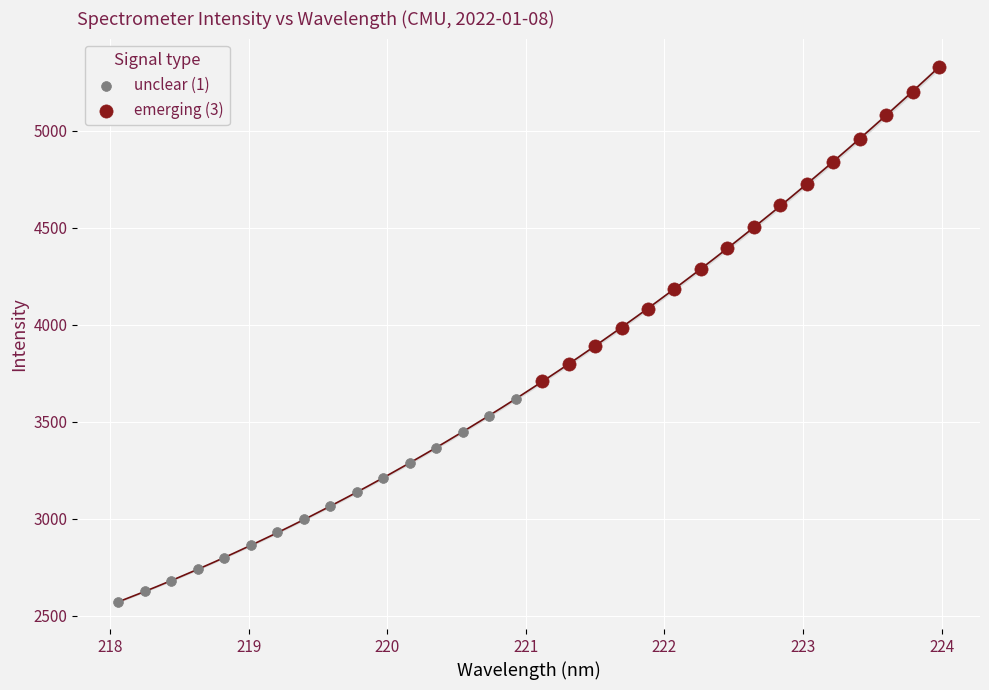

Which series contains the lowest Y value?

unclear (1)